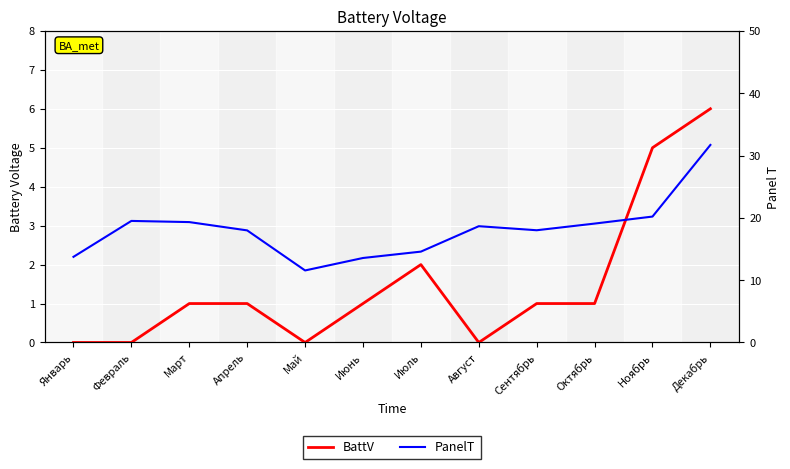

Reading left to right, extract all data points from this chart.

BattV: 0.0	0.0	1.0	1.0	0.0	1.0	2.0	0.0	1.0	1.0	5.0	6.0
PanelT: 13.7	19.5	19.3	18.0	11.6	13.6	14.6	18.7	18.0	19.1	20.2	31.7